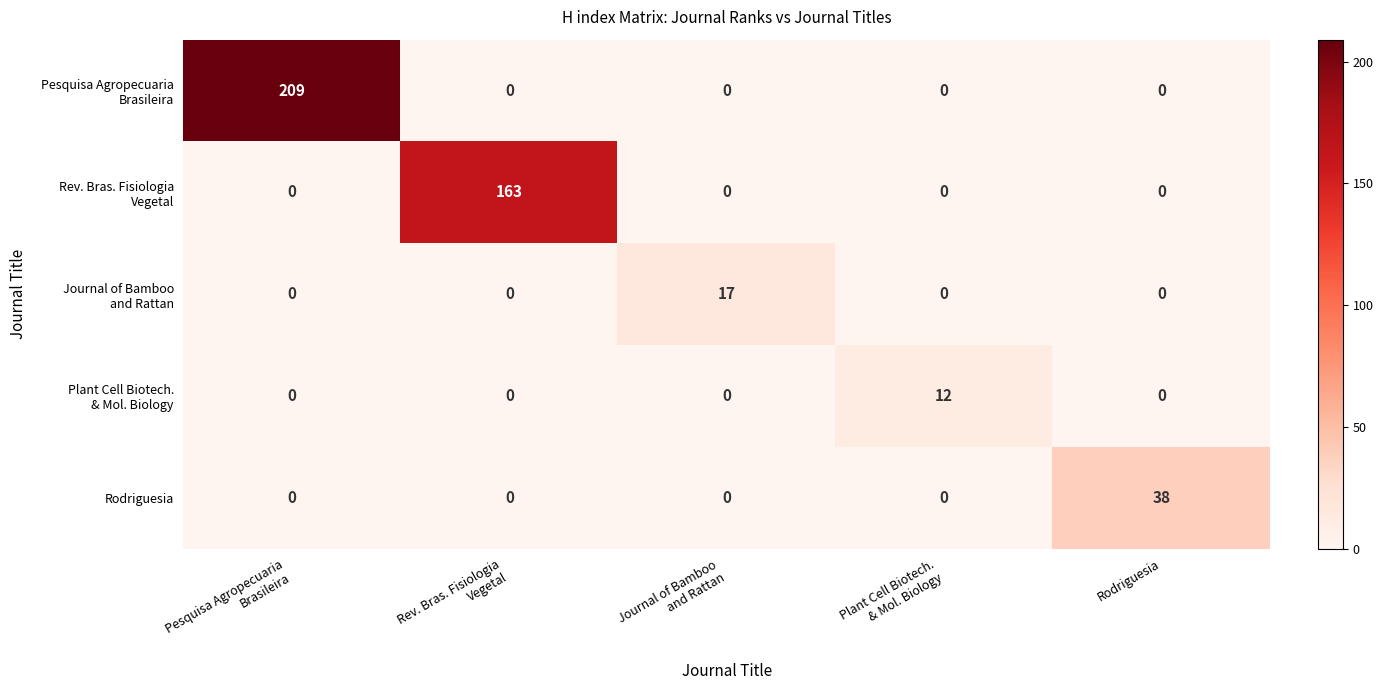

What is the maximum value shown in the chart?

209